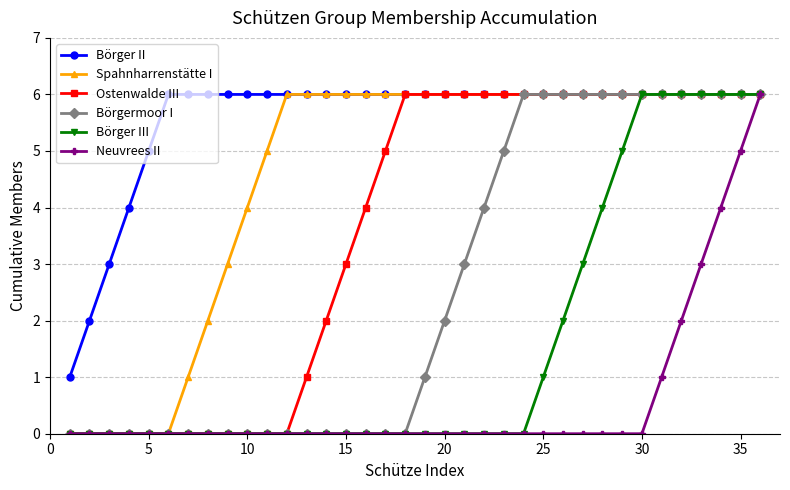

Which series has the largest total across all categories?

Börger II